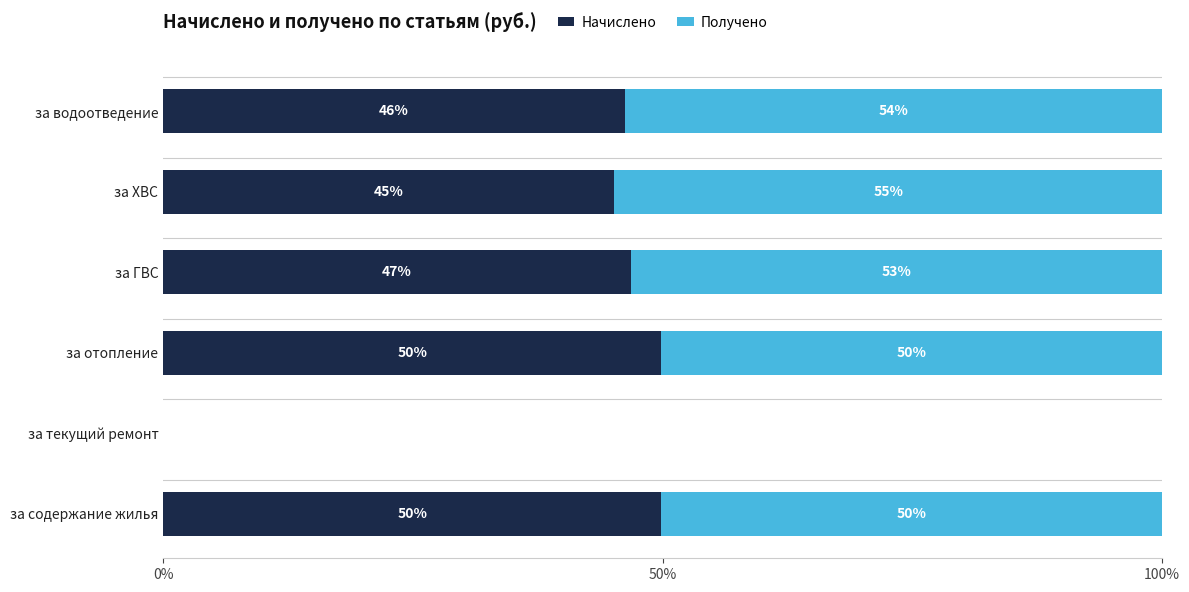

What are all the series names shown in the legend?

Начислено, Получено